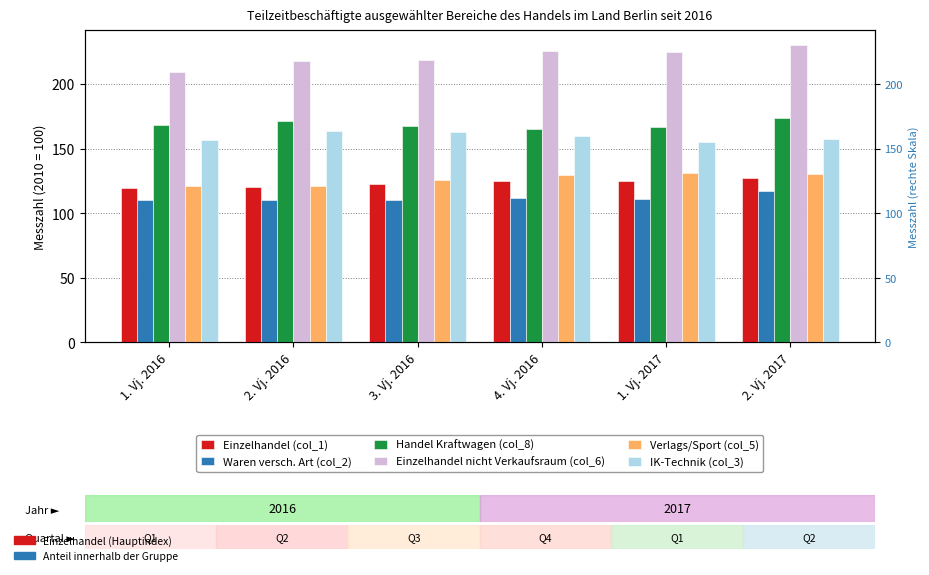

What is the label of the 2nd bar from the left?

2. Vj. 2016